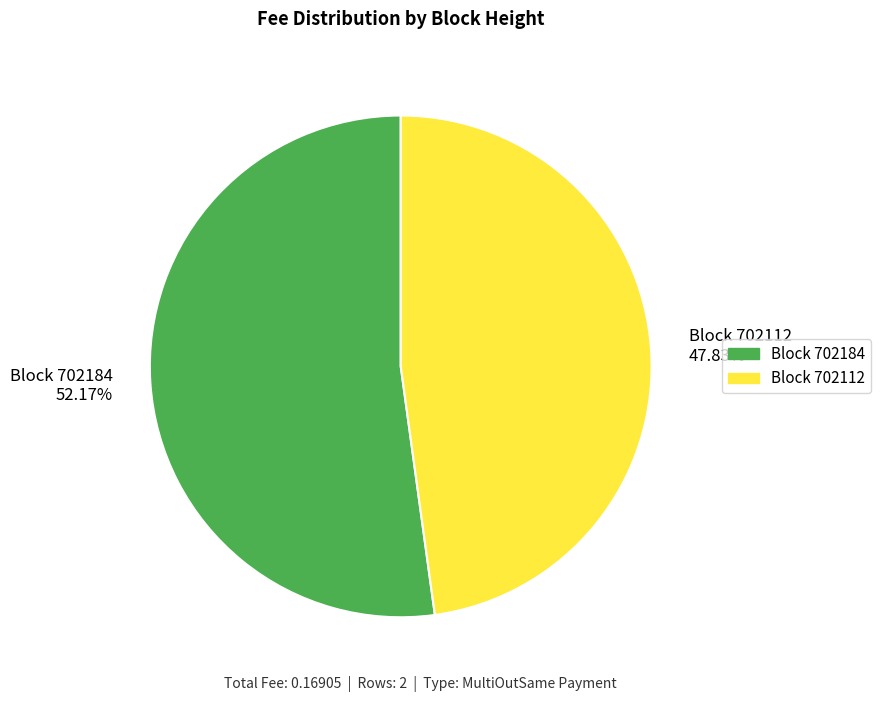

Rank the categories by value from highest to lowest.

Block 702184 52.17%, Block 702112 47.83%